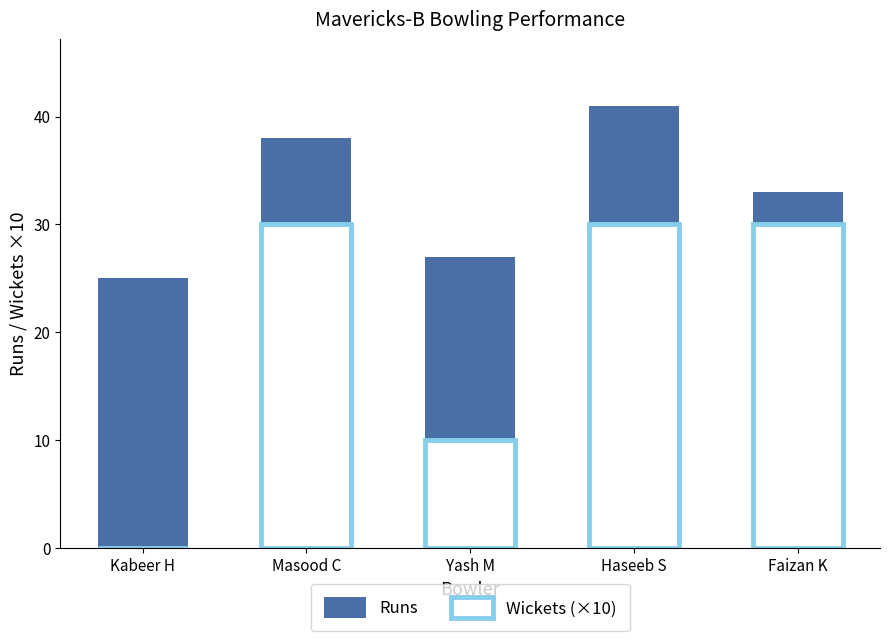

At how many categories does at least one series exceed 26?

4